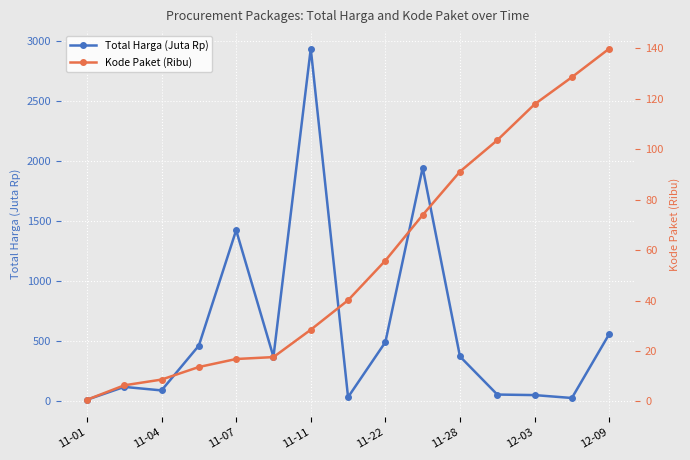

What is the maximum value for Total Harga (Juta Rp)?

2938.9